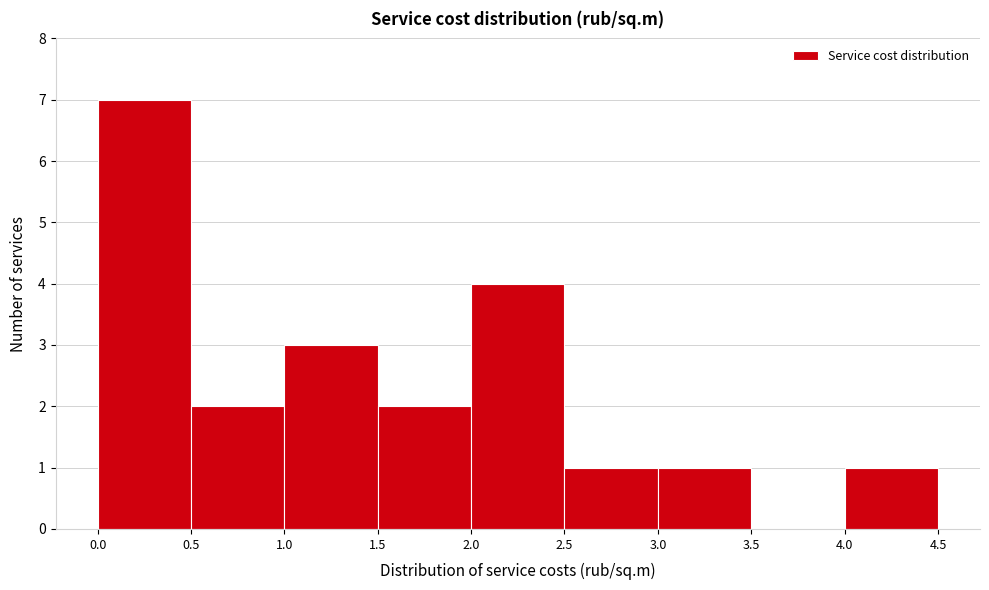

Reading left to right, list every bar in this chart as the range it spans on the x-axis followed by its height. The values are not printed on the chart, so give them approximately, as read against the axis.

0.0 to 0.5: 7
0.5 to 1.0: 2
1.0 to 1.5: 3
1.5 to 2.0: 2
2.0 to 2.5: 4
2.5 to 3.0: 1
3.0 to 3.5: 1
3.5 to 4.0: 0
4.0 to 4.5: 1